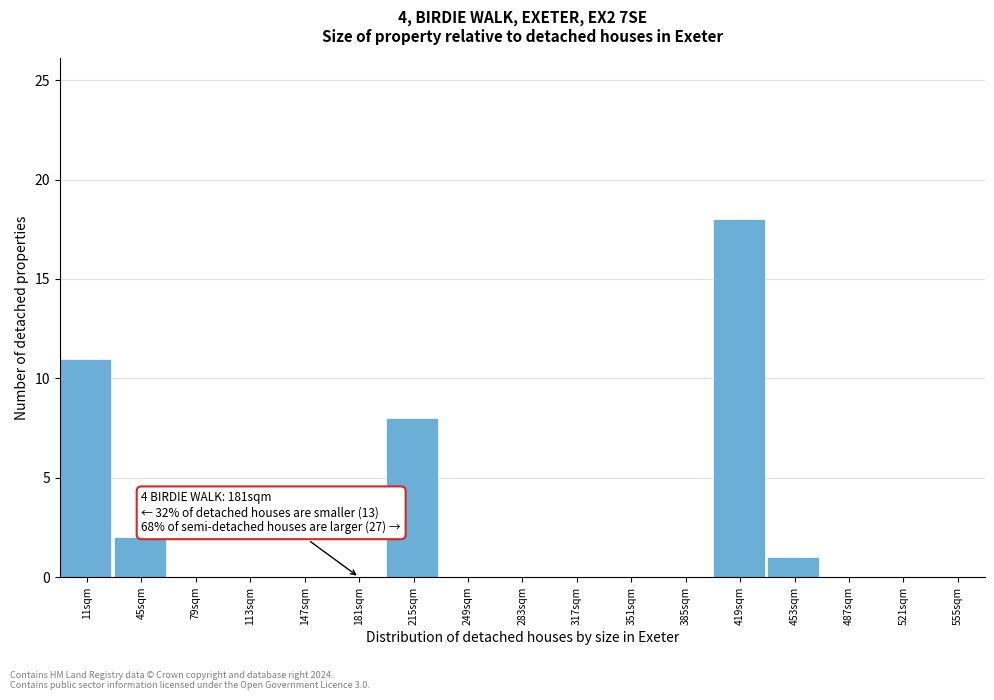

Reading left to right, extract all data points from this chart.

11sqm=11	45sqm=2	79sqm=0	113sqm=0	147sqm=0	181sqm=0	215sqm=8	249sqm=0	283sqm=0	317sqm=0	351sqm=0	385sqm=0	419sqm=18	453sqm=1	487sqm=0	521sqm=0	555sqm=0